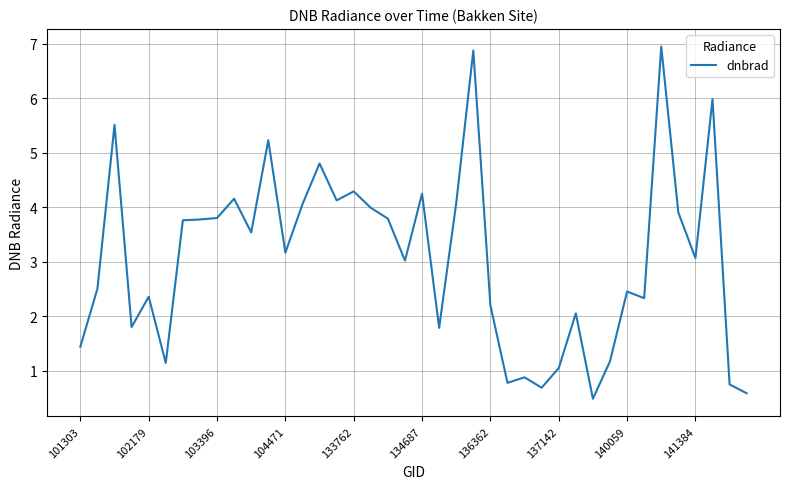

How many lines are shown in the chart?

1